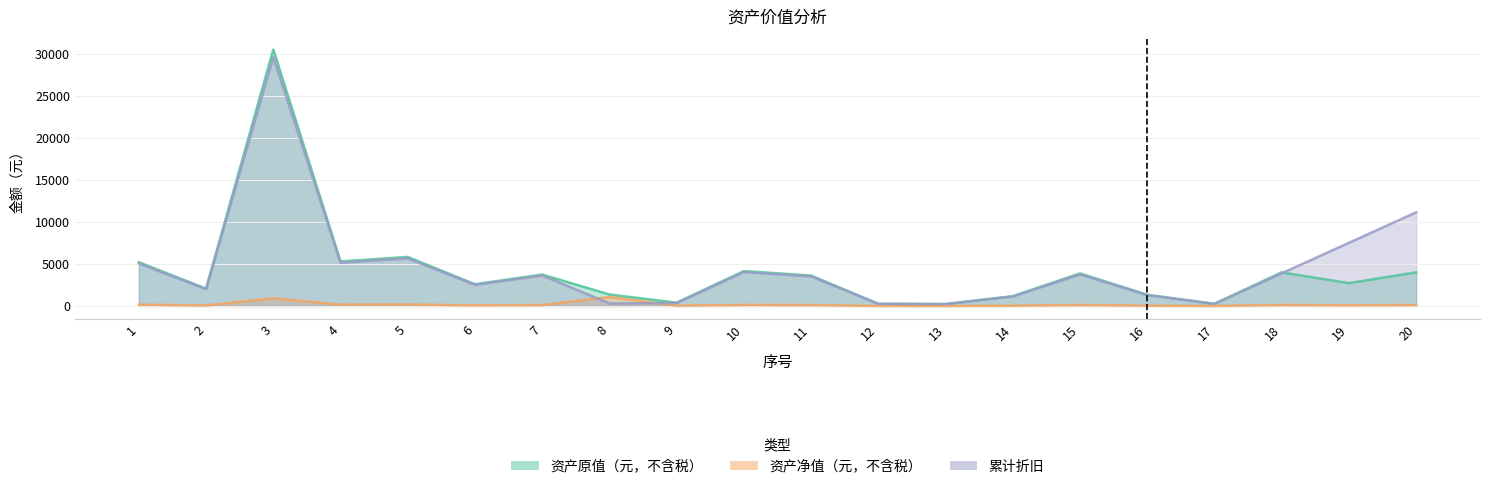

What is the minimum value for 资产净值（元，不含税）?

7.0